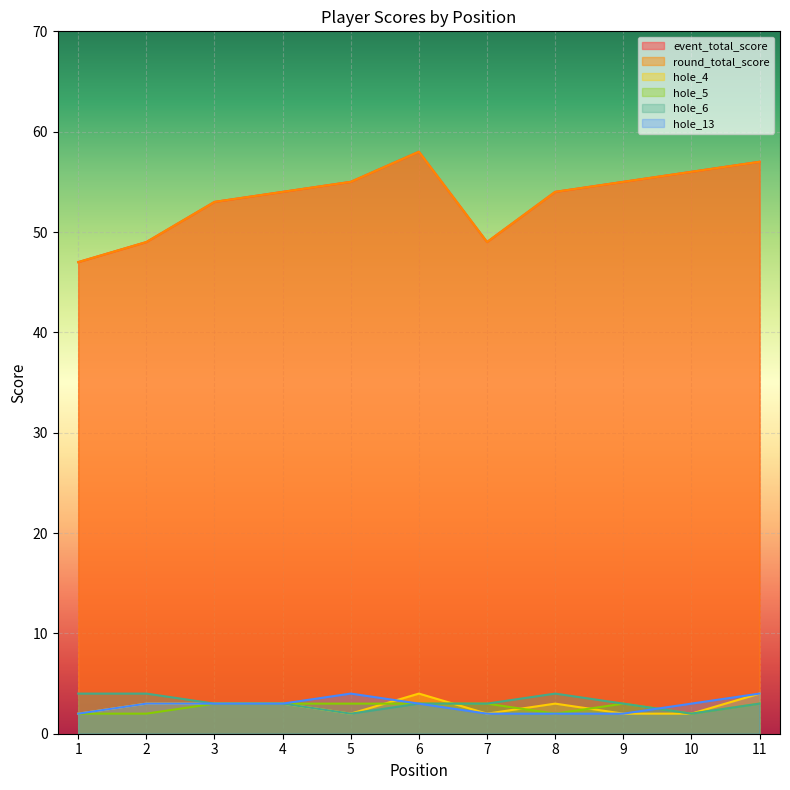

True or false: event_total_score and hole_13 intersect in this chart.

False